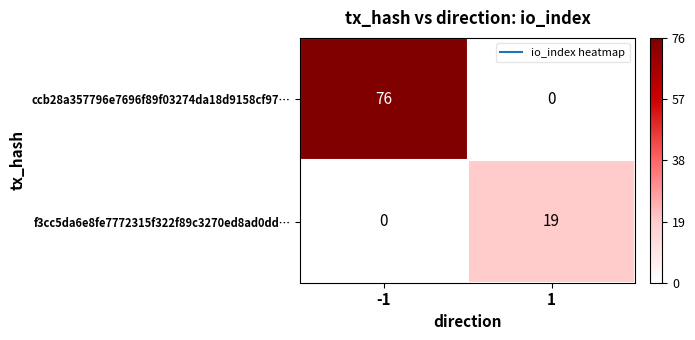

What is the approximate value of f3cc5da6e8fe7772315f322f89c3270ed8ad0dd… at 1, to the nearest 10?

20